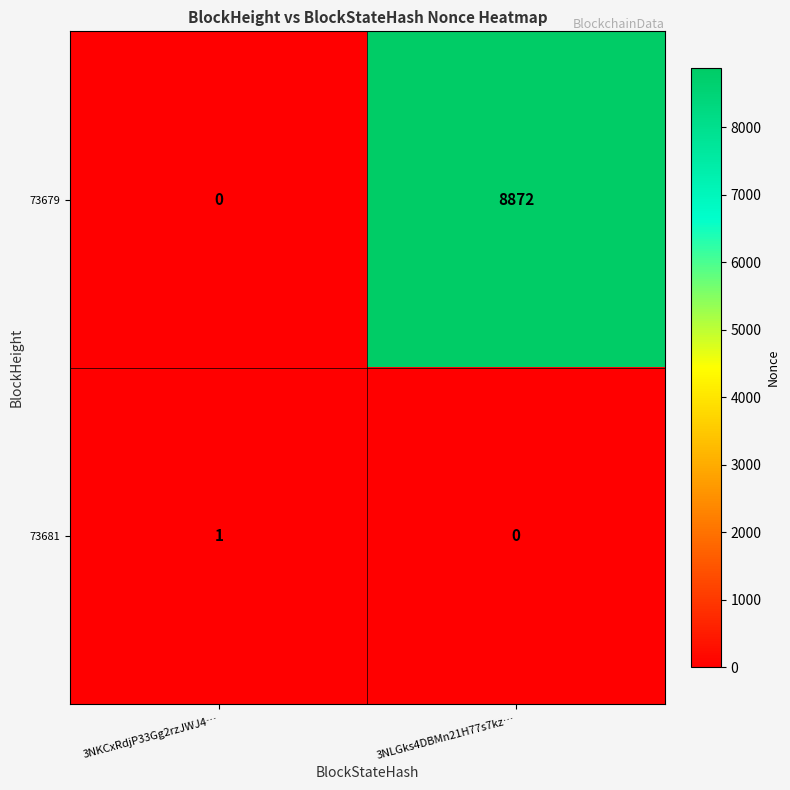

What is the difference between the 73679 values at 3NKCxRdjP33Gg2rzJWJ4… and 3NLGks4DBMn21H77s7kz…?

8872